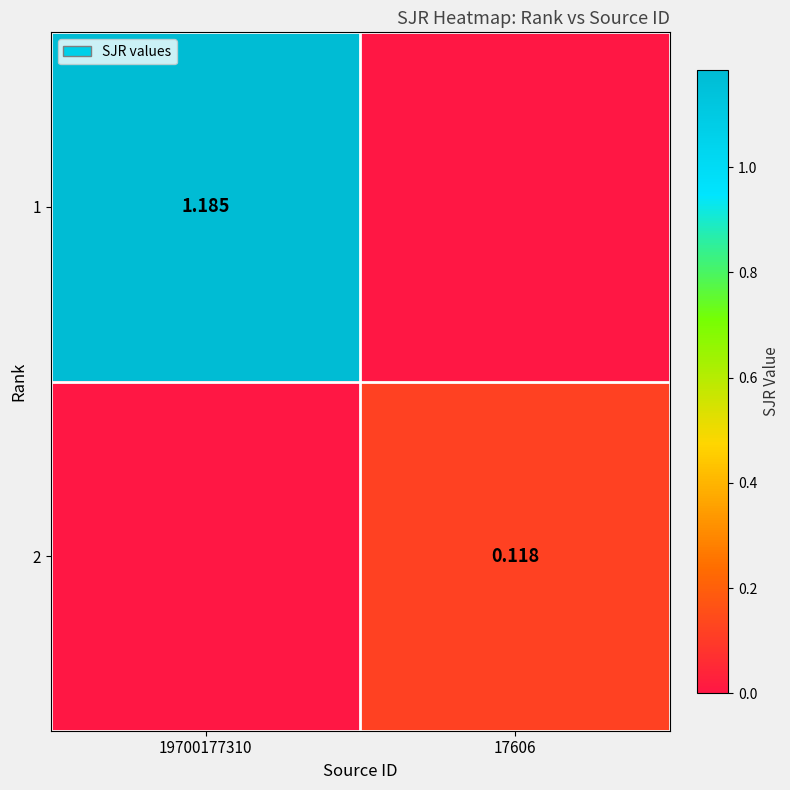

What is the maximum value for 1?

1.2